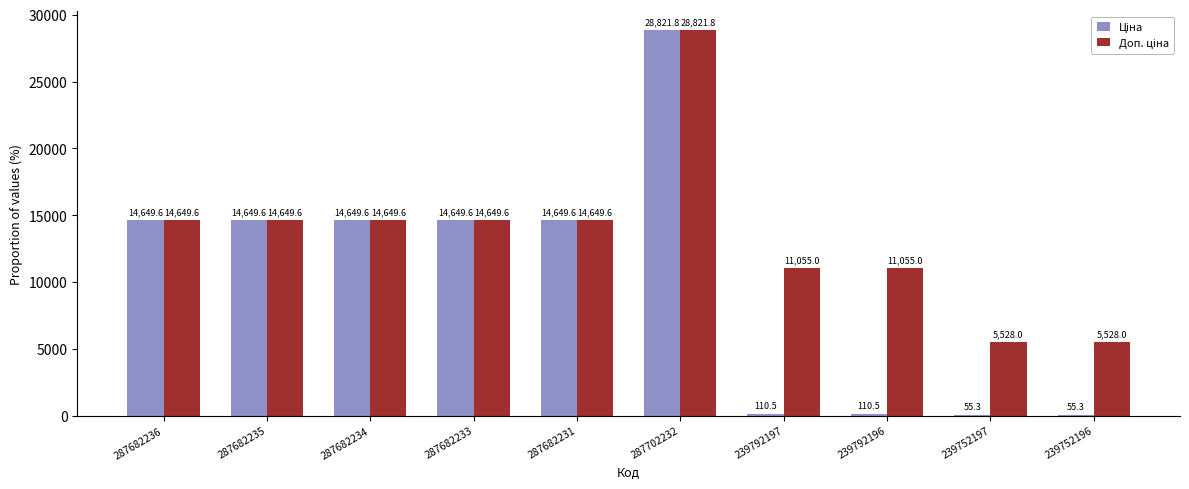

What is the maximum value shown in the chart?

28821.8